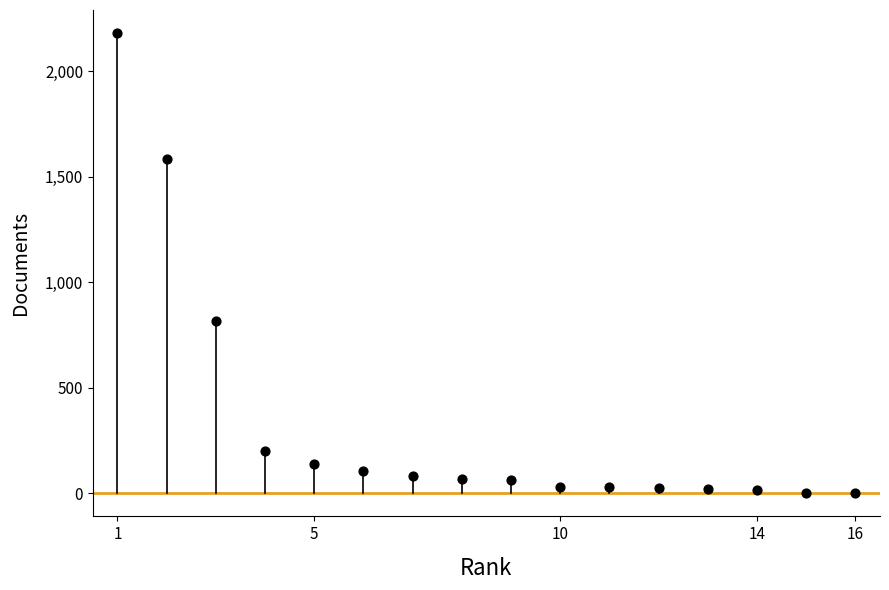

What Y value in the scatter plot is closest to 1091?

816